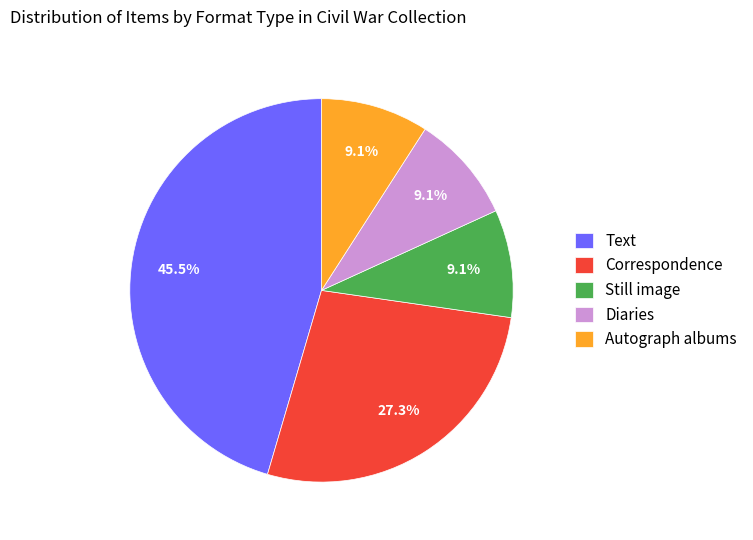

True or false: Still image accounts for 9% of the total.

True